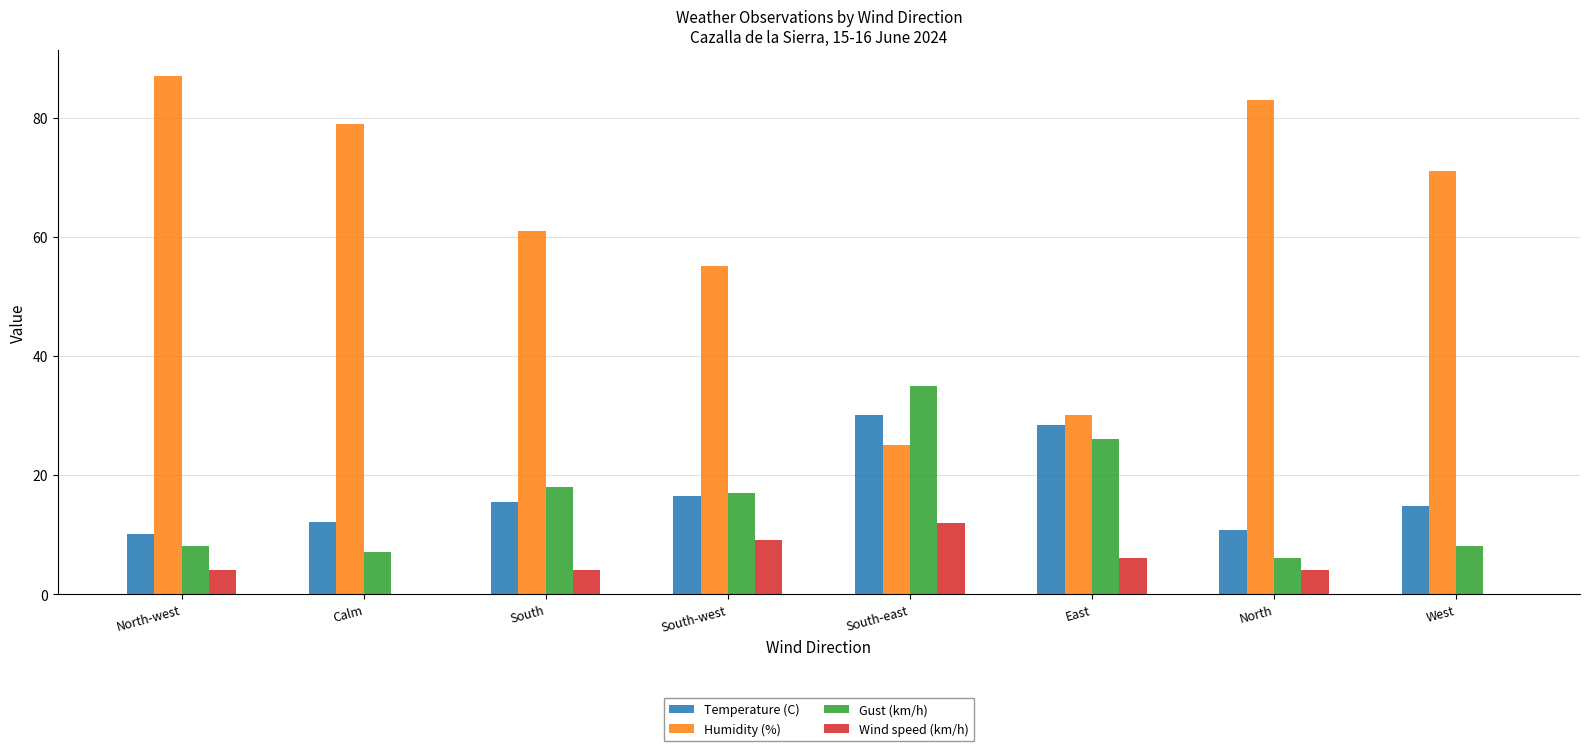

The Humidity (%) series shows 54.0 at East. True or false?

False